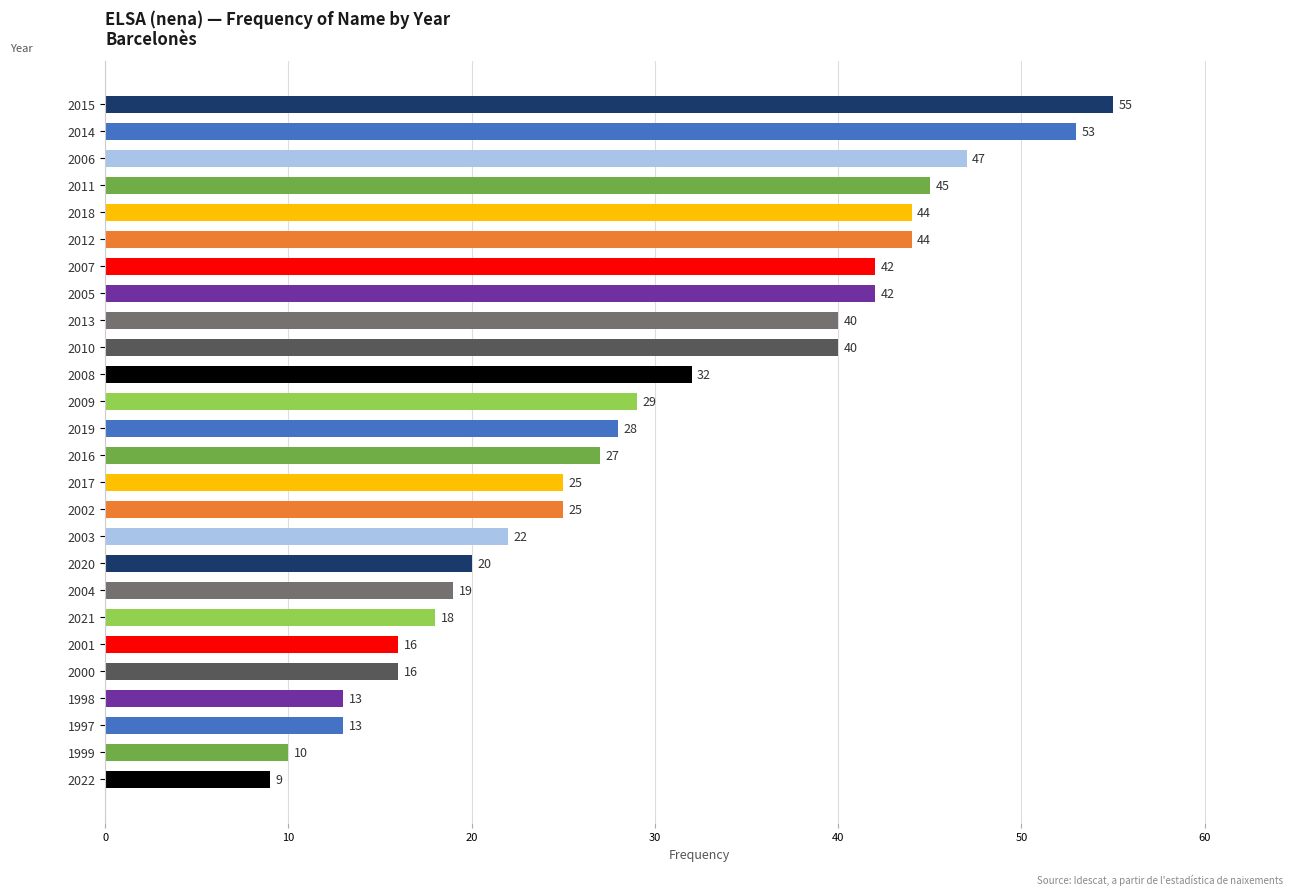

Approximately how many times larger is the value at 1997 compared to 2022?

1.4